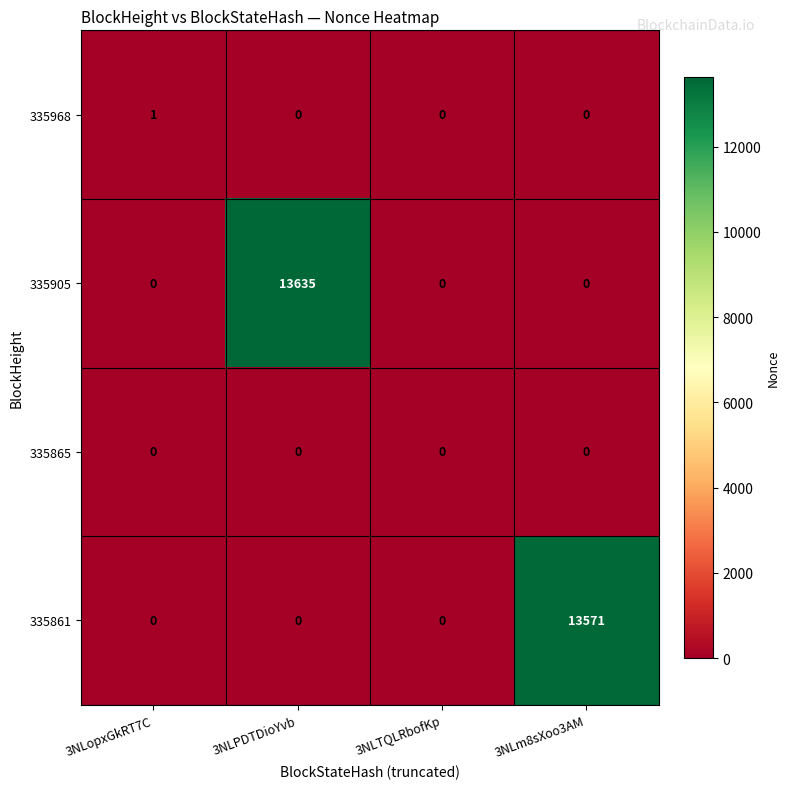

What is the difference between the maximum and minimum values in the 335905 series?

13635